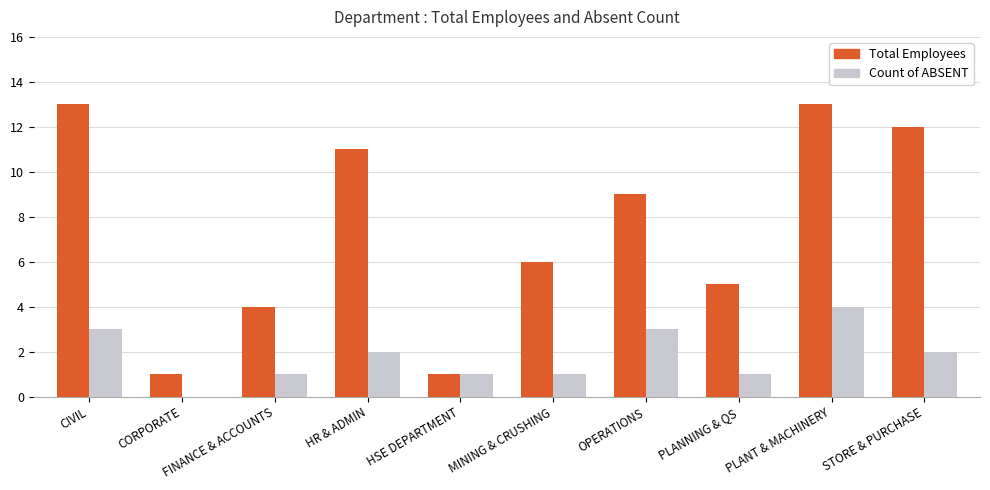

The value of Count of ABSENT at PLANT & MACHINERY is 6. True or false?

False